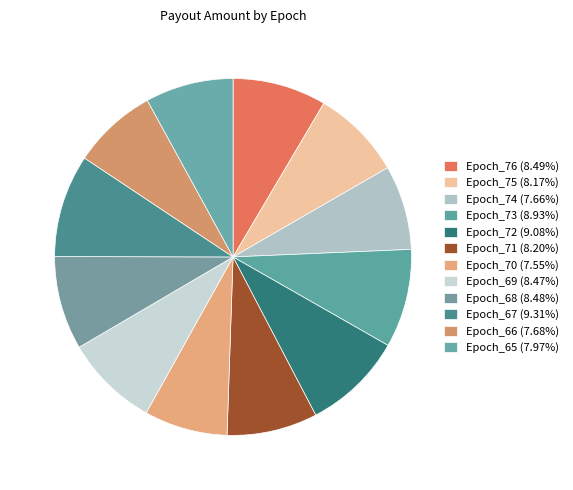

To the nearest percent, what portion does Epoch_72 represent?

9%